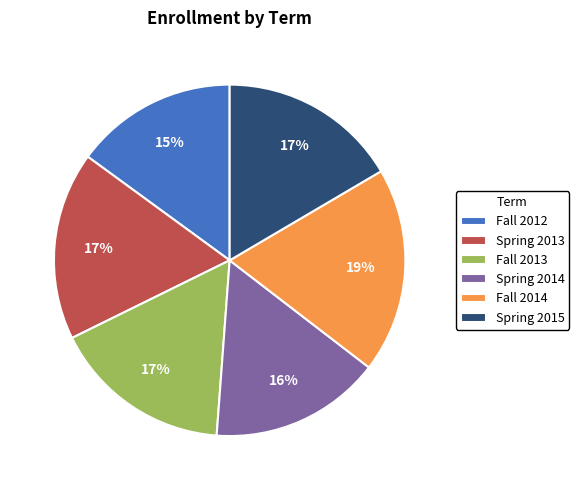

Which has a higher value, Spring 2015 or Fall 2012?

Spring 2015